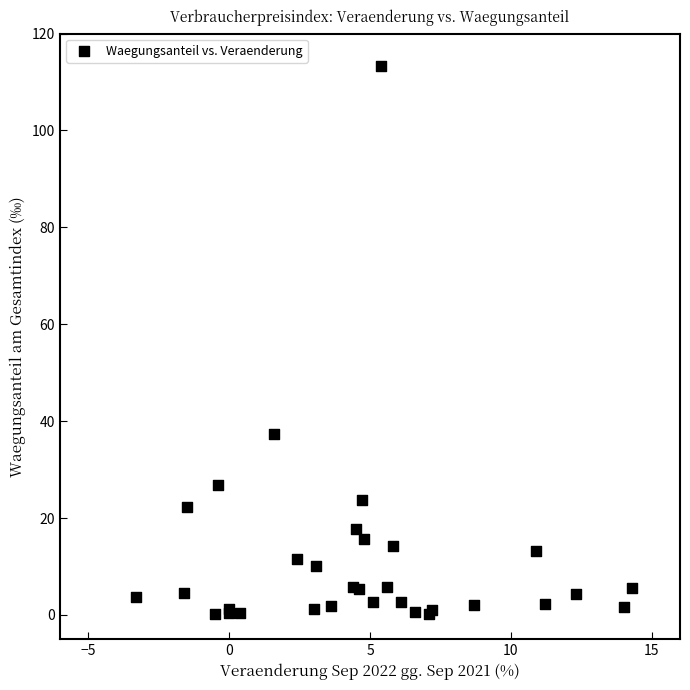

What Y value in the scatter plot is closest to 56?

37.4